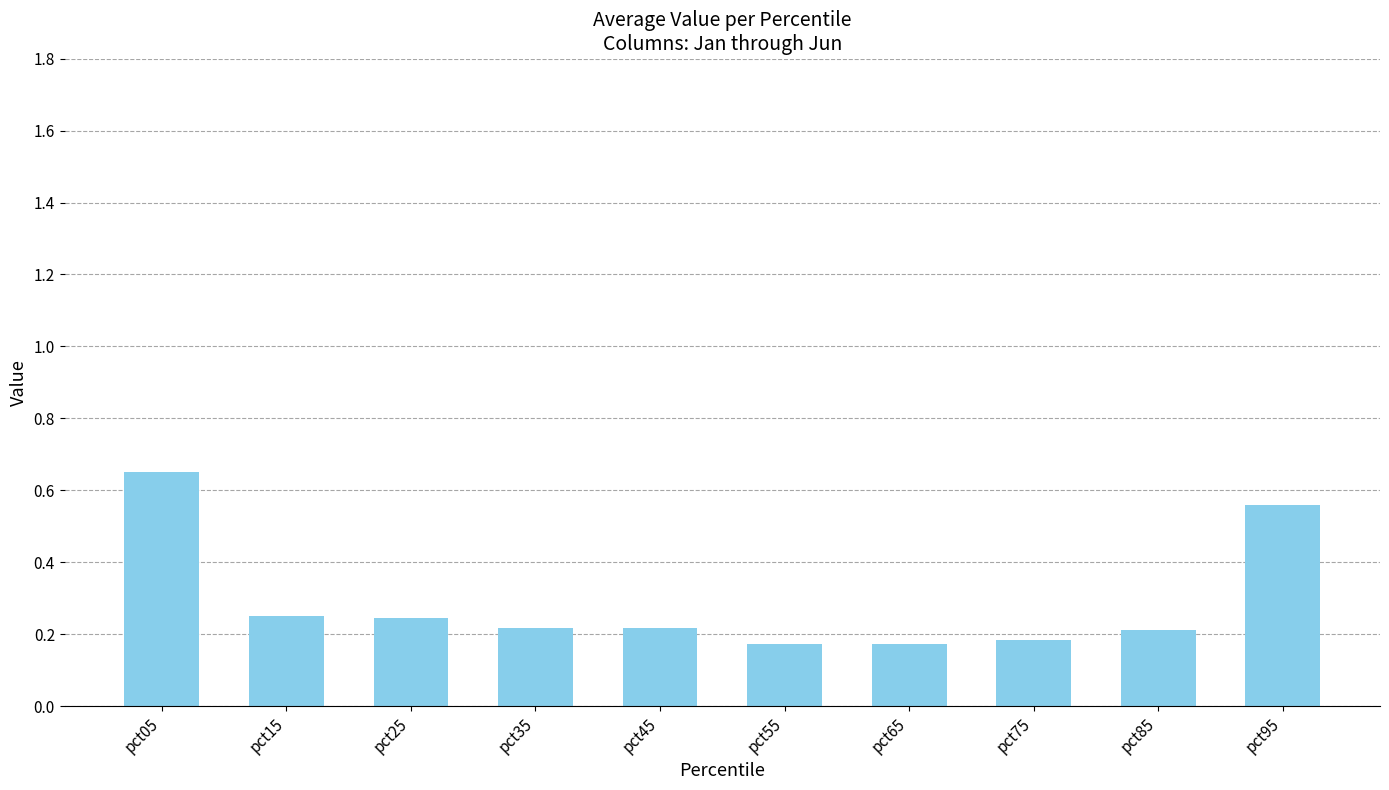

The value at pct75 is 0.2. True or false?

True